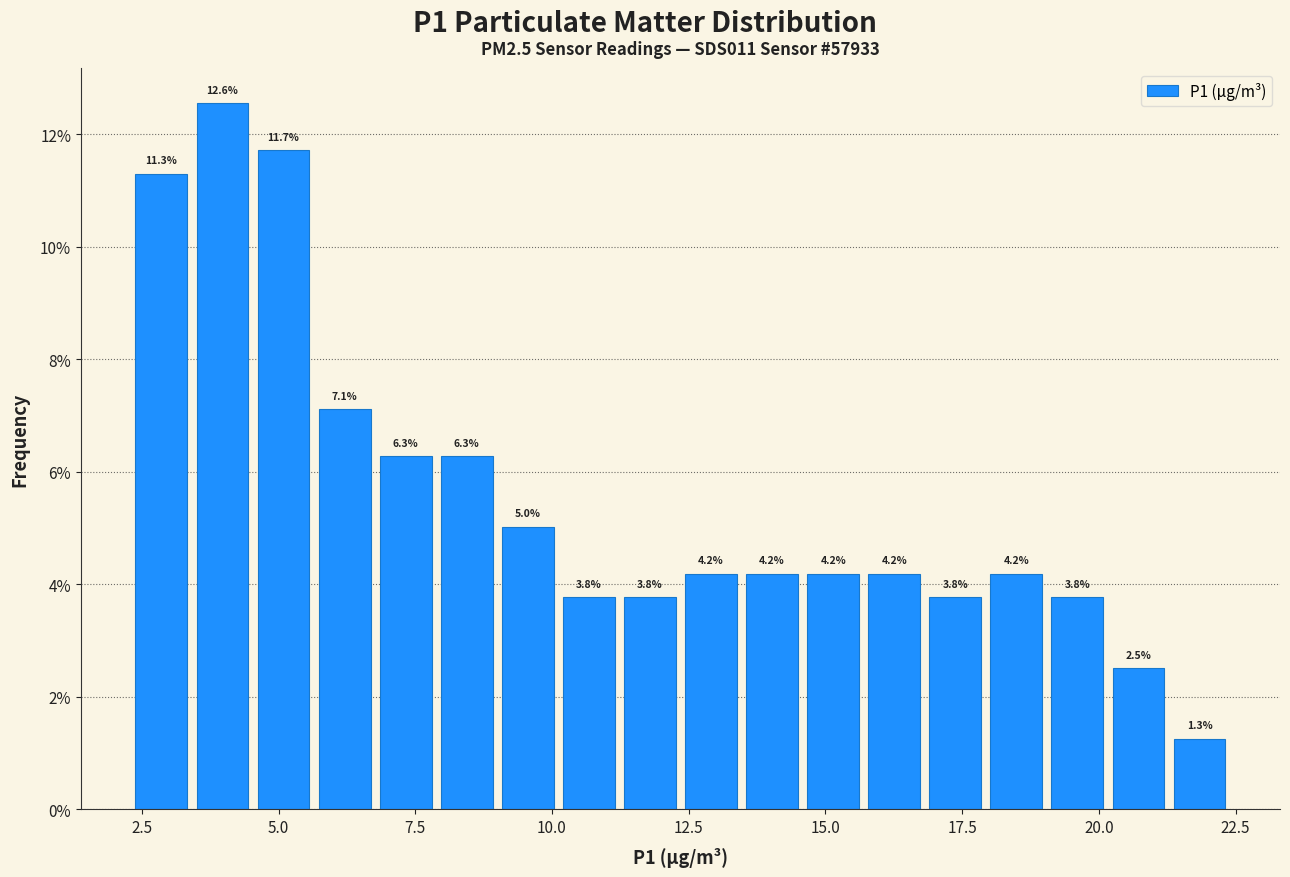

Around what value on the x-axis is the tallest bar? Give the approximate position of its centre, as read against the axis.

4.0